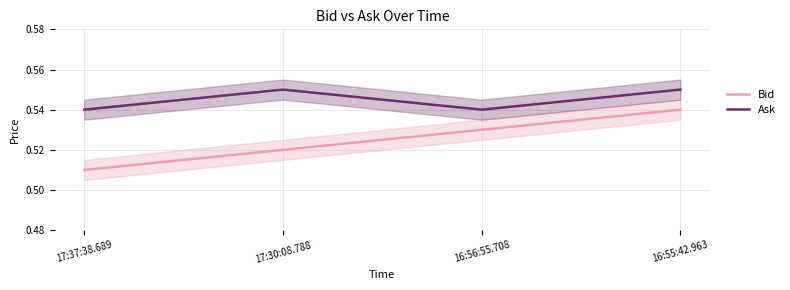

At how many categories does at least one series exceed 0?

4